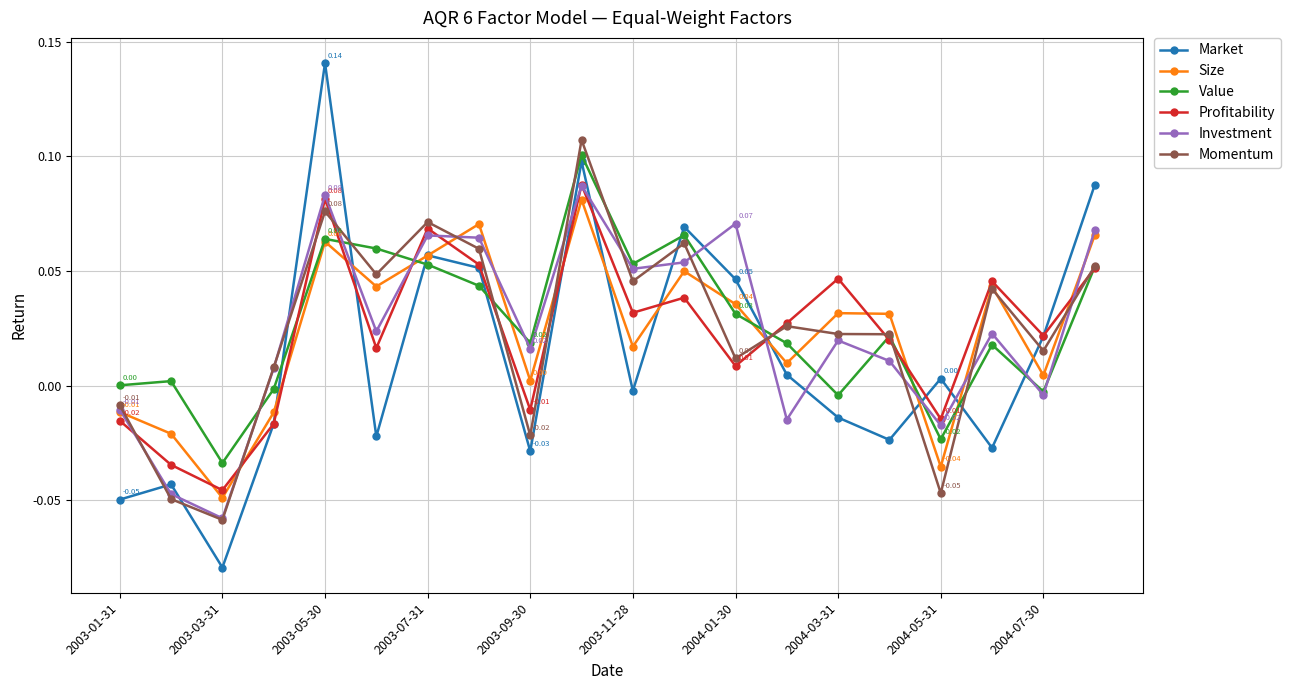

Which series has the largest range (max minus min)?

Market